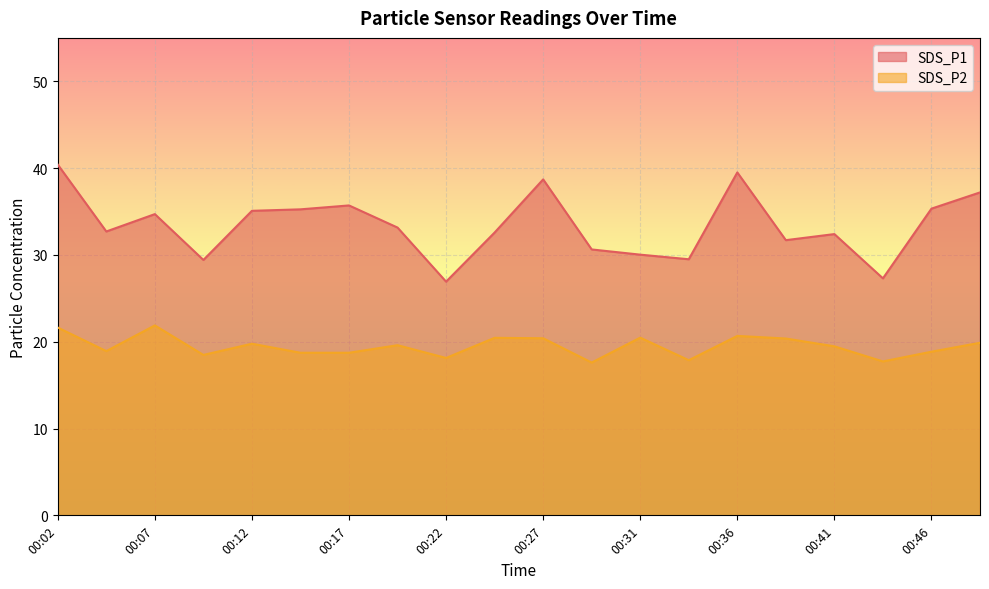

What is the highest value of the SDS_P1 series?

40.4